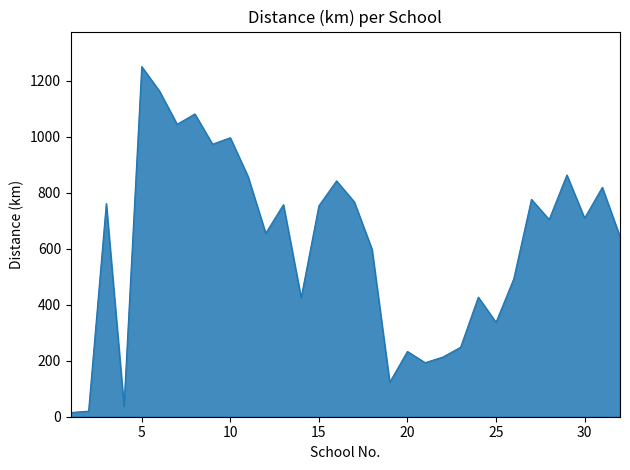

What is the difference between the maximum and minimum values?

1235